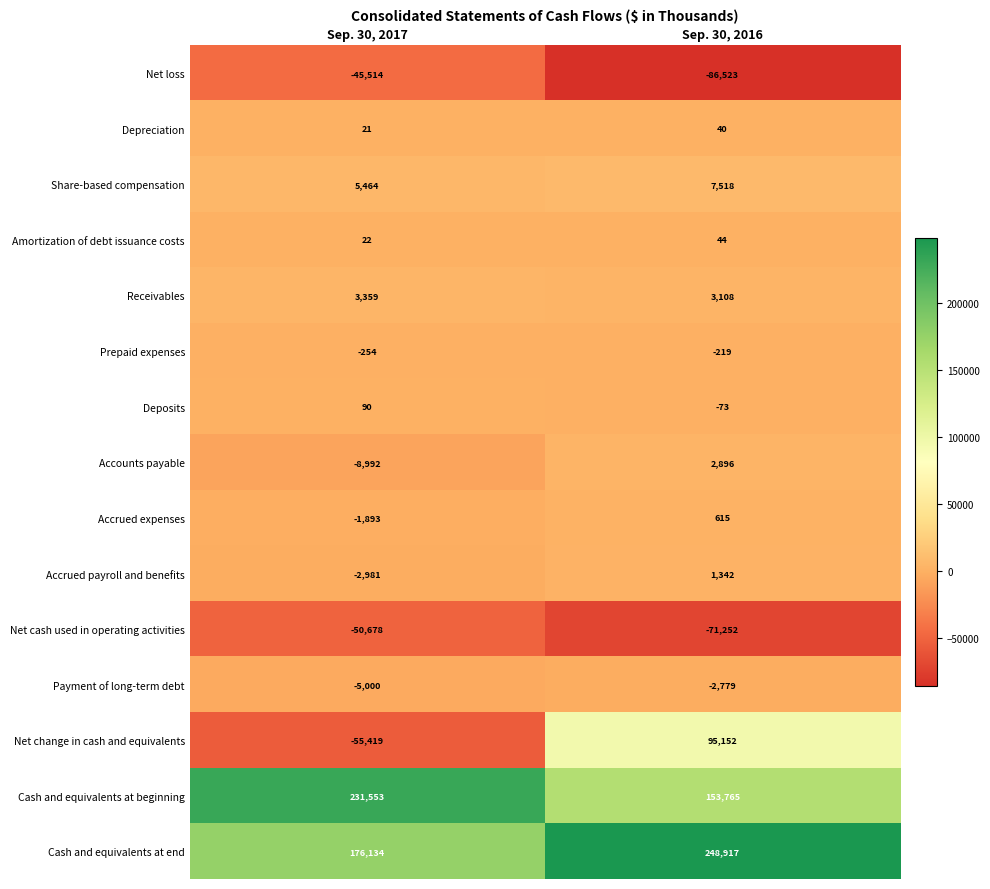

At which label does Accounts payable reach its peak?

Sep. 30, 2016